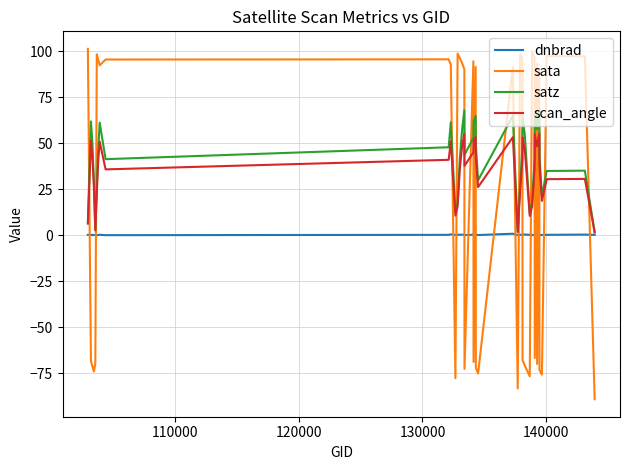

How many times do sata and scan_angle cross each other?

21